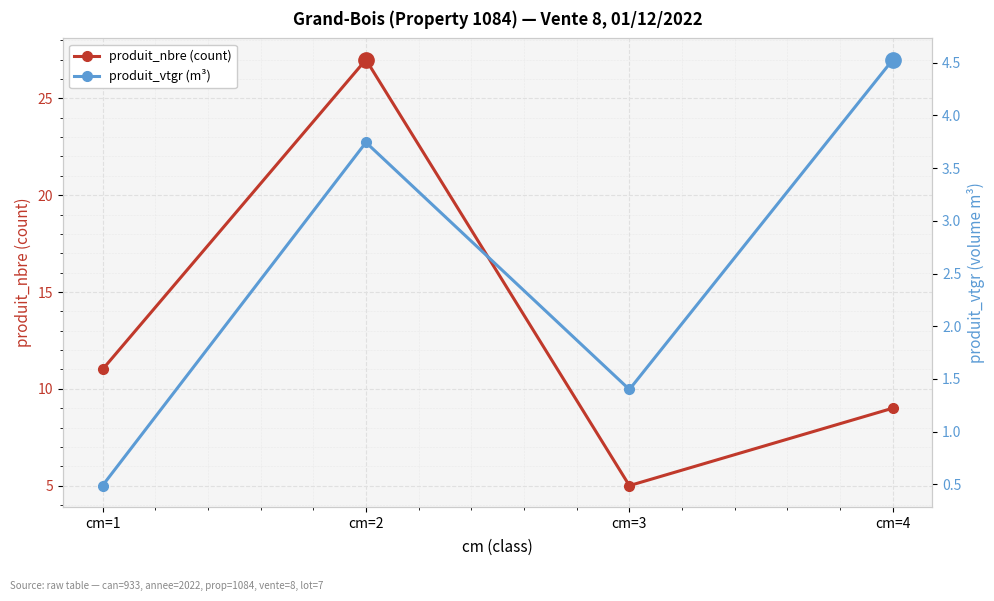

List the series in order of their peak value, highest first.

produit_nbre (count), produit_vtgr (m³)